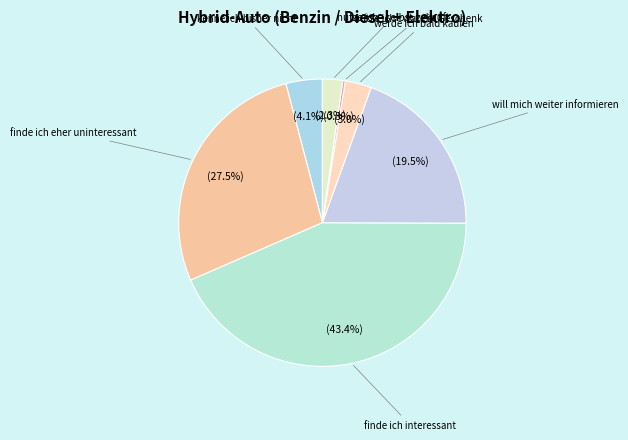

What is the largest slice in the pie chart?

finde ich interessant